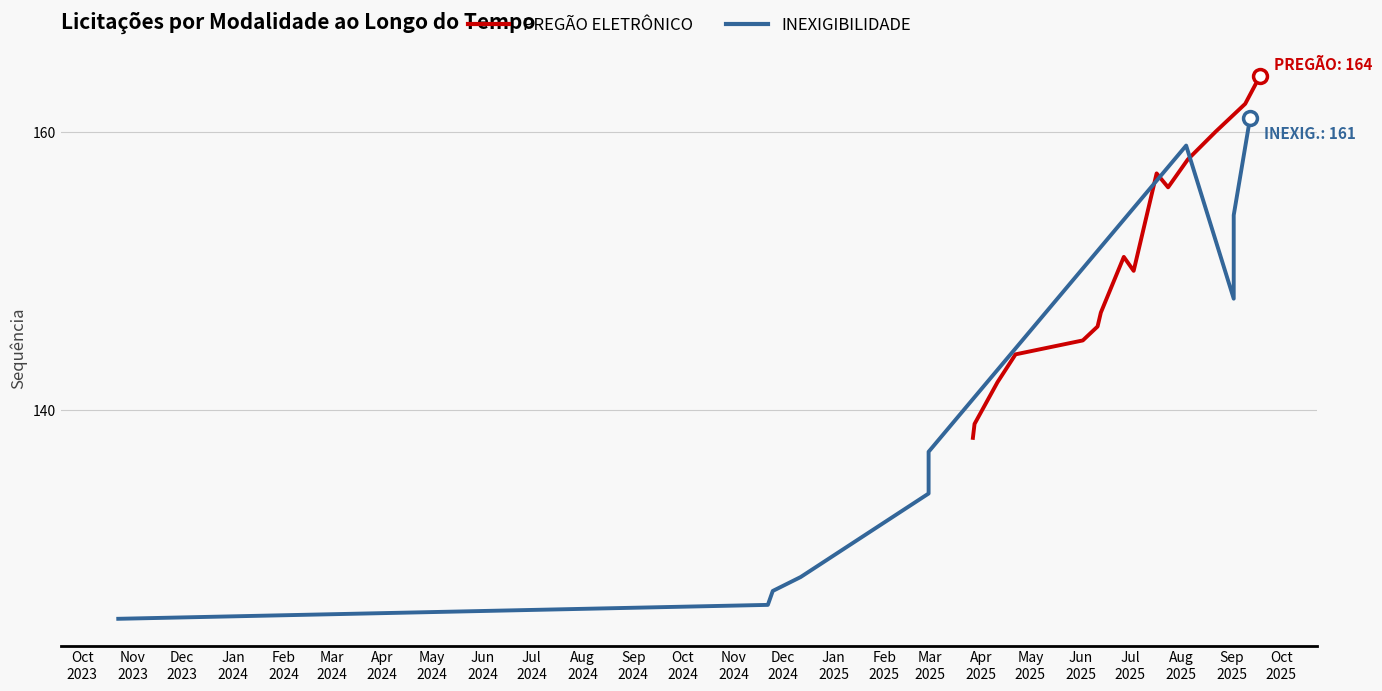

What is the highest value of the PREGÃO ELETRÔNICO series?

164